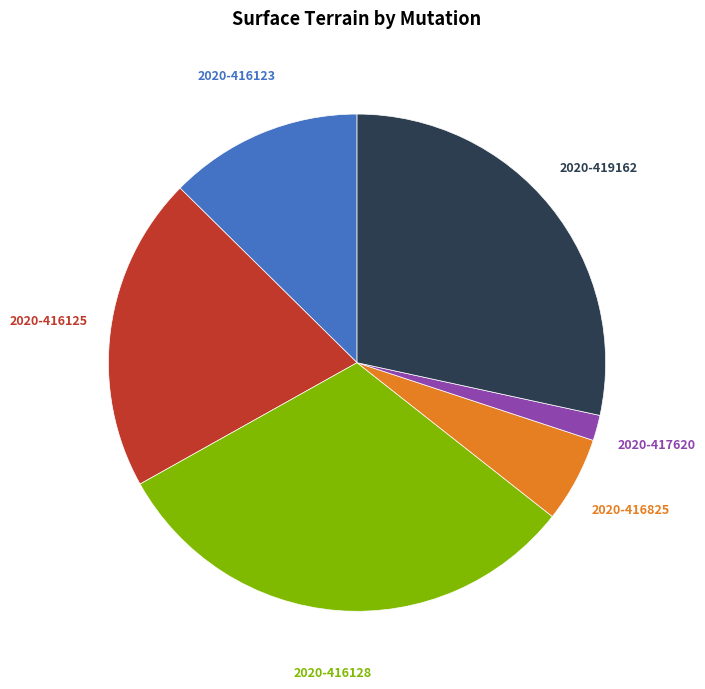

Is there any slice that represents more than half of the pie?

No